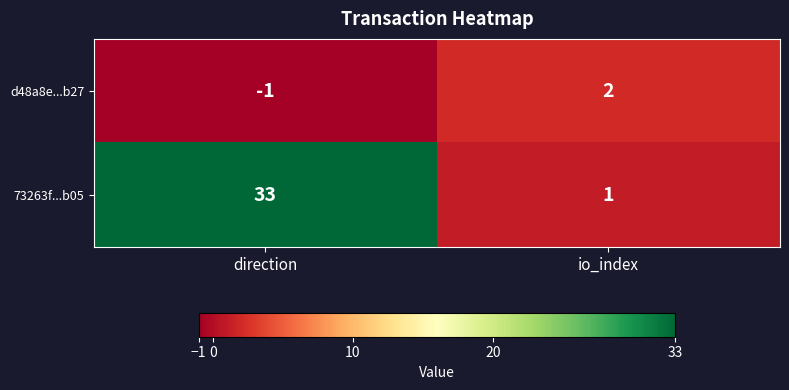

Reading right to left, list all the values displayed in this chart.

d48a8e...b27: io_index=2	direction=-1
73263f...b05: io_index=1	direction=33